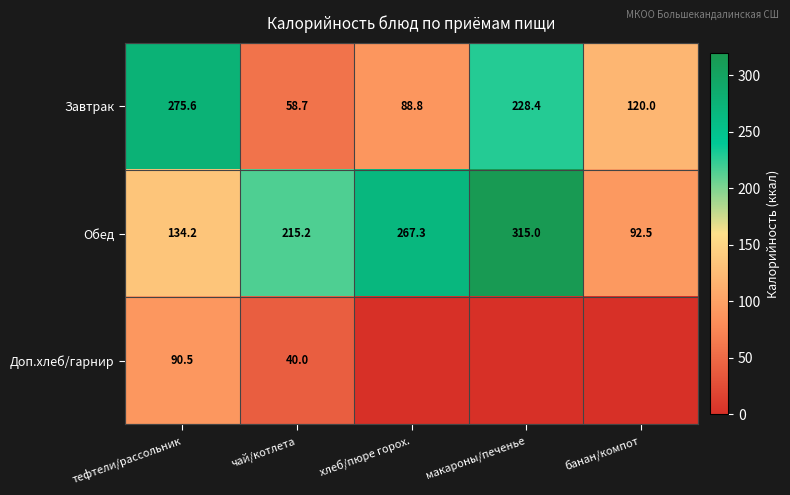

Rank the categories by Завтрак value from lowest to highest.

чай/котлета, хлеб/пюре горох., банан/компот, макароны/печенье, тефтели/рассольник